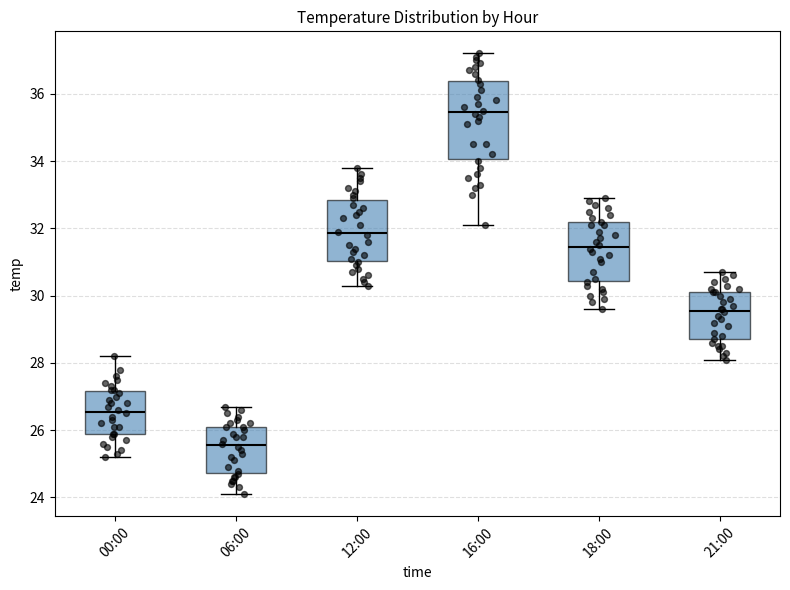

Which box is the tallest, from its lower edge to its upper edge?

16:00